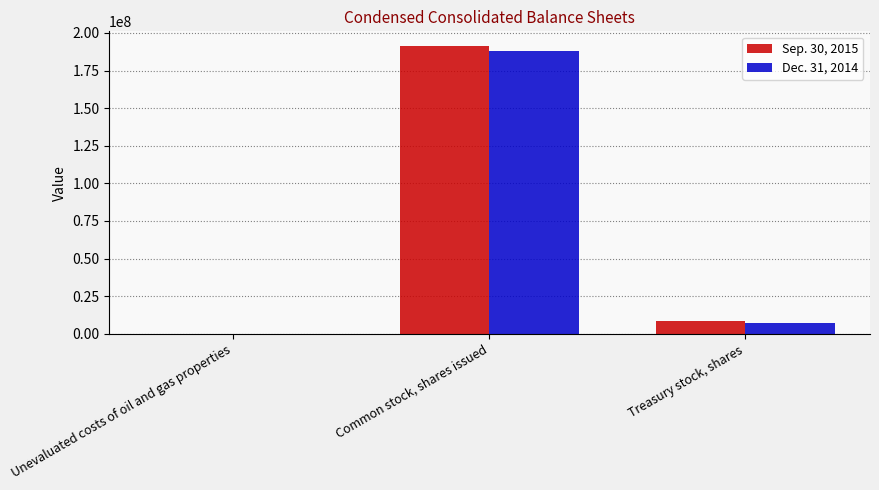

At which category does the chart reach its peak across all series?

Common stock, shares issued